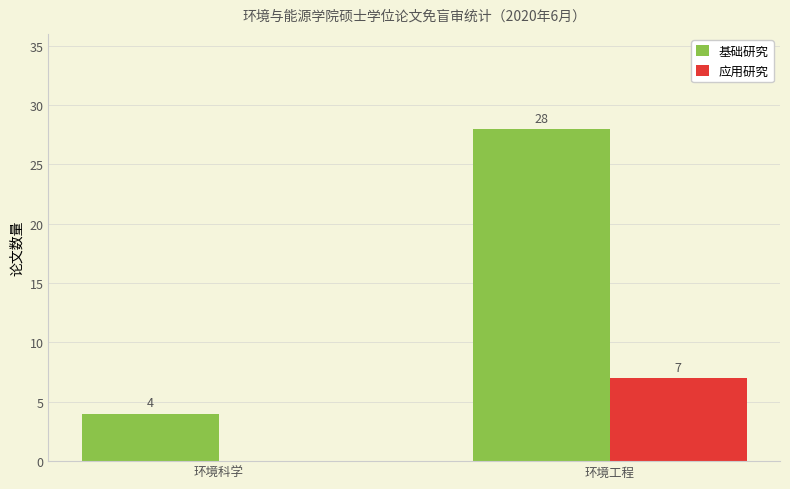

What is the maximum value for 基础研究?

28